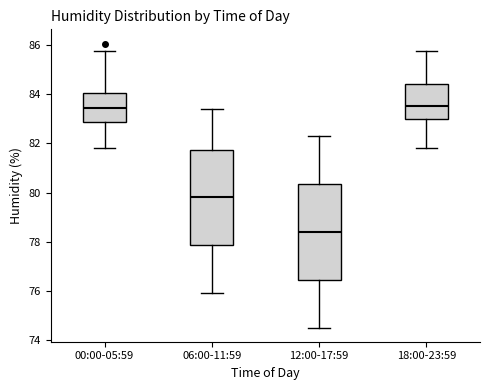

Where is the lower edge of the box for 06:00-11:59 on the y-axis? The values are not printed on the chart, so give them approximately, as read against the axis.

77.8